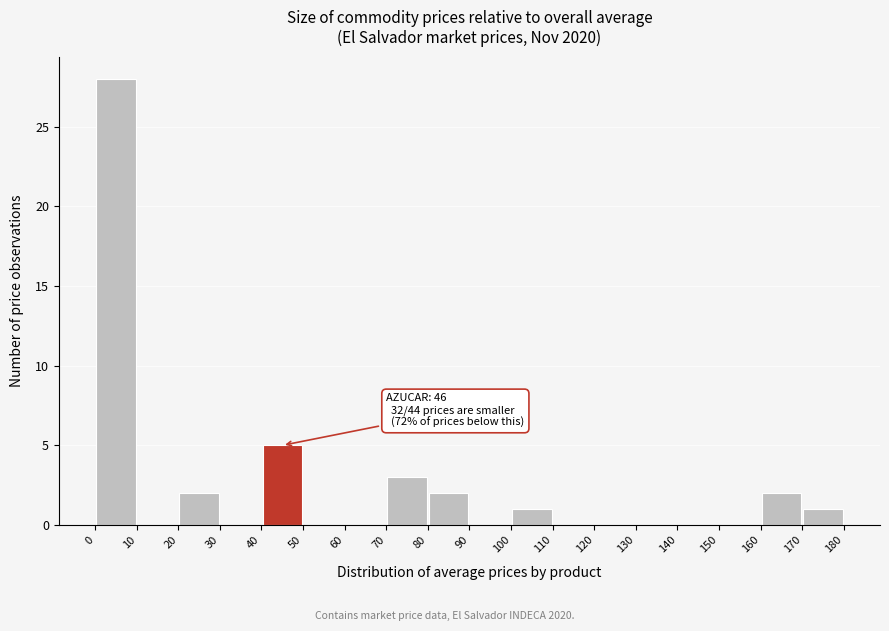

Which range on the x-axis has the tallest bar?

0 to 10